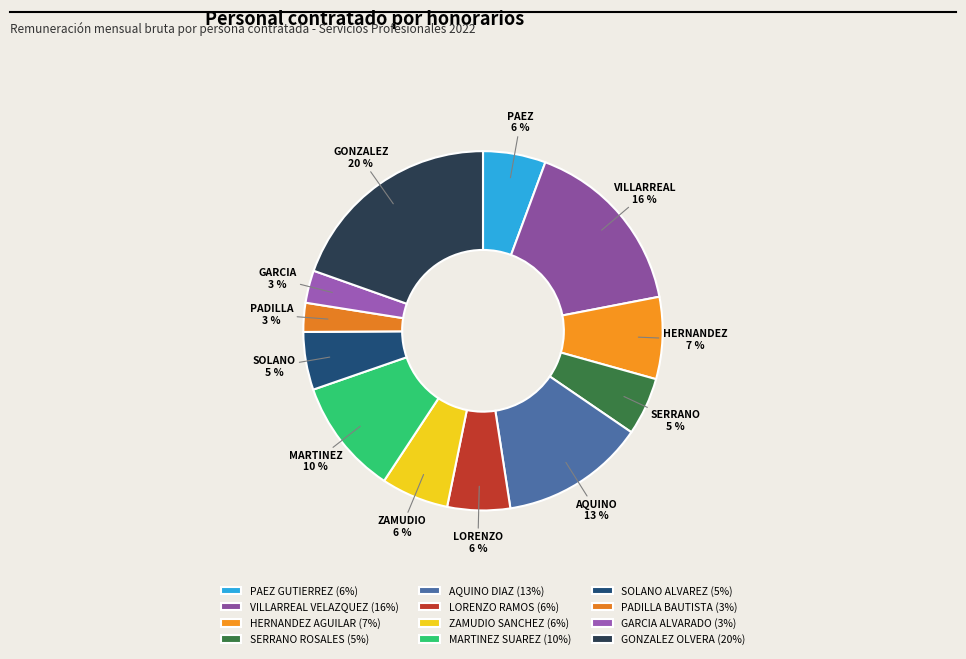

To the nearest percent, what is the average slice percentage?

8%